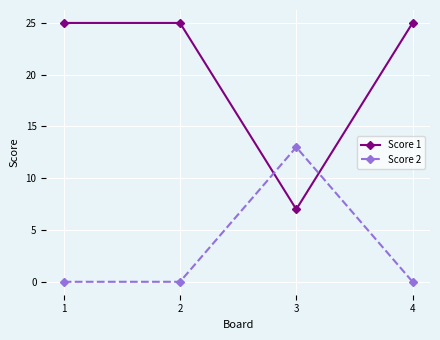

List the series in order of their overall mean, highest first.

Score 1, Score 2